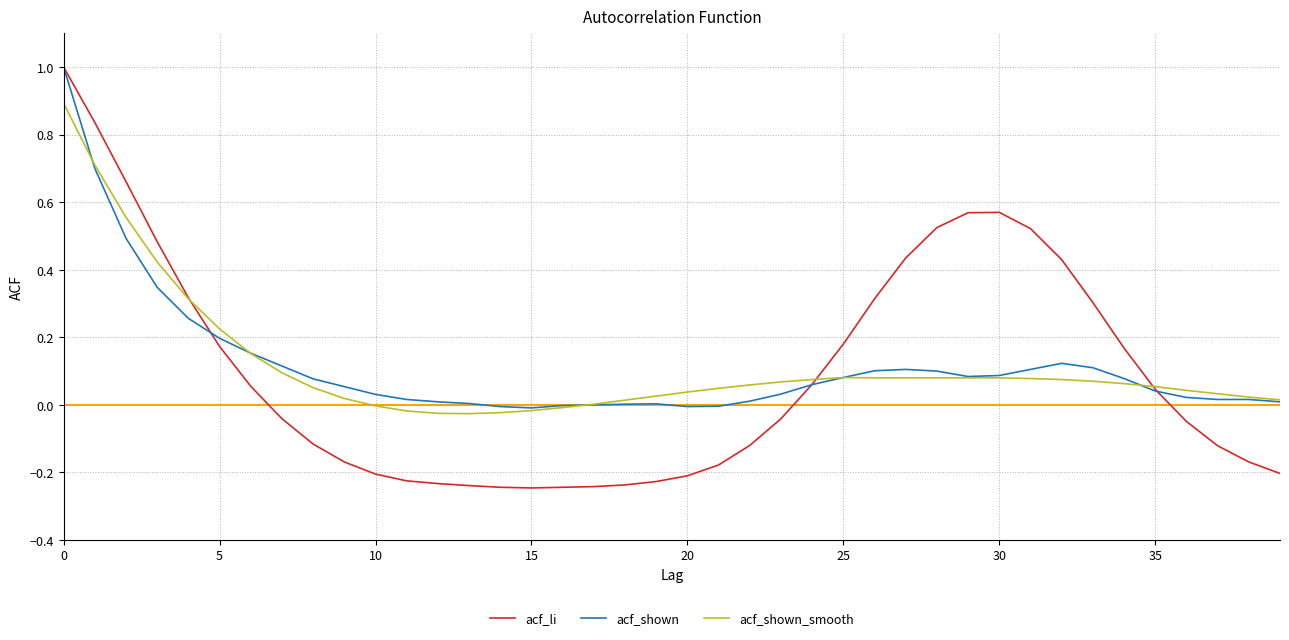

In acf_li, how many points are higher than both neighbors (excluding endpoints)?

1